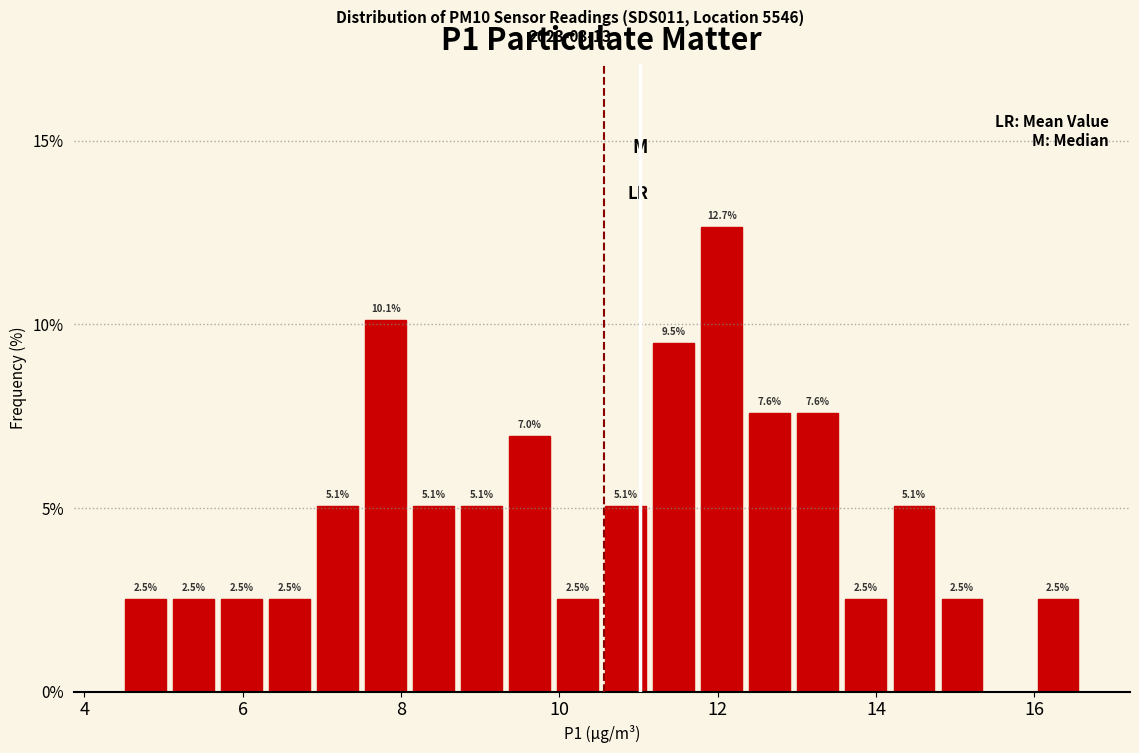

Read against the x-axis, roughly where is the centre of the tallest bar?

12.0